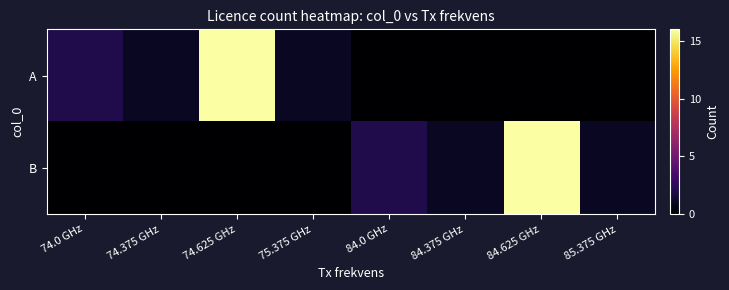

At which category is the sum across all series the highest?

74.625 GHz